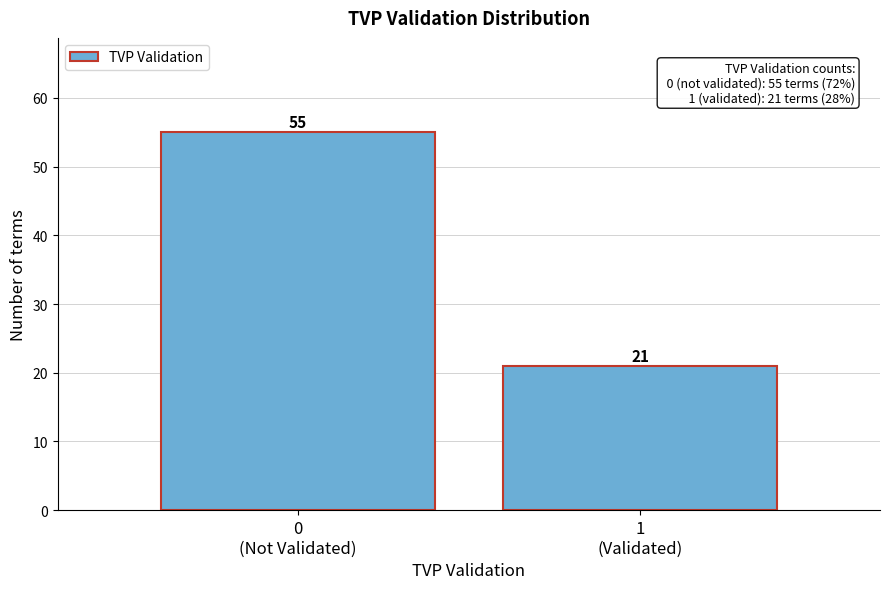

Reading right to left, transcribe all the data shown in this chart.

21	55